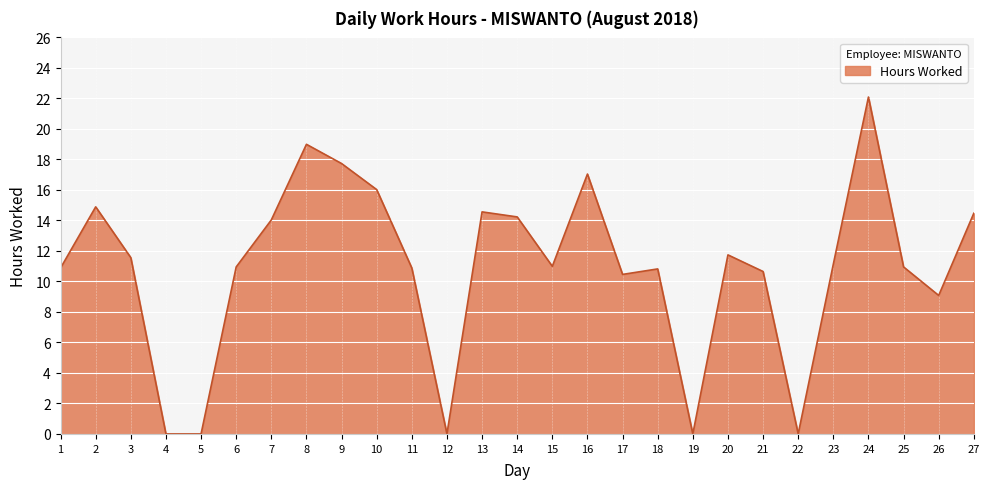

The chart shows a value of 10.9 at 11. True or false?

True